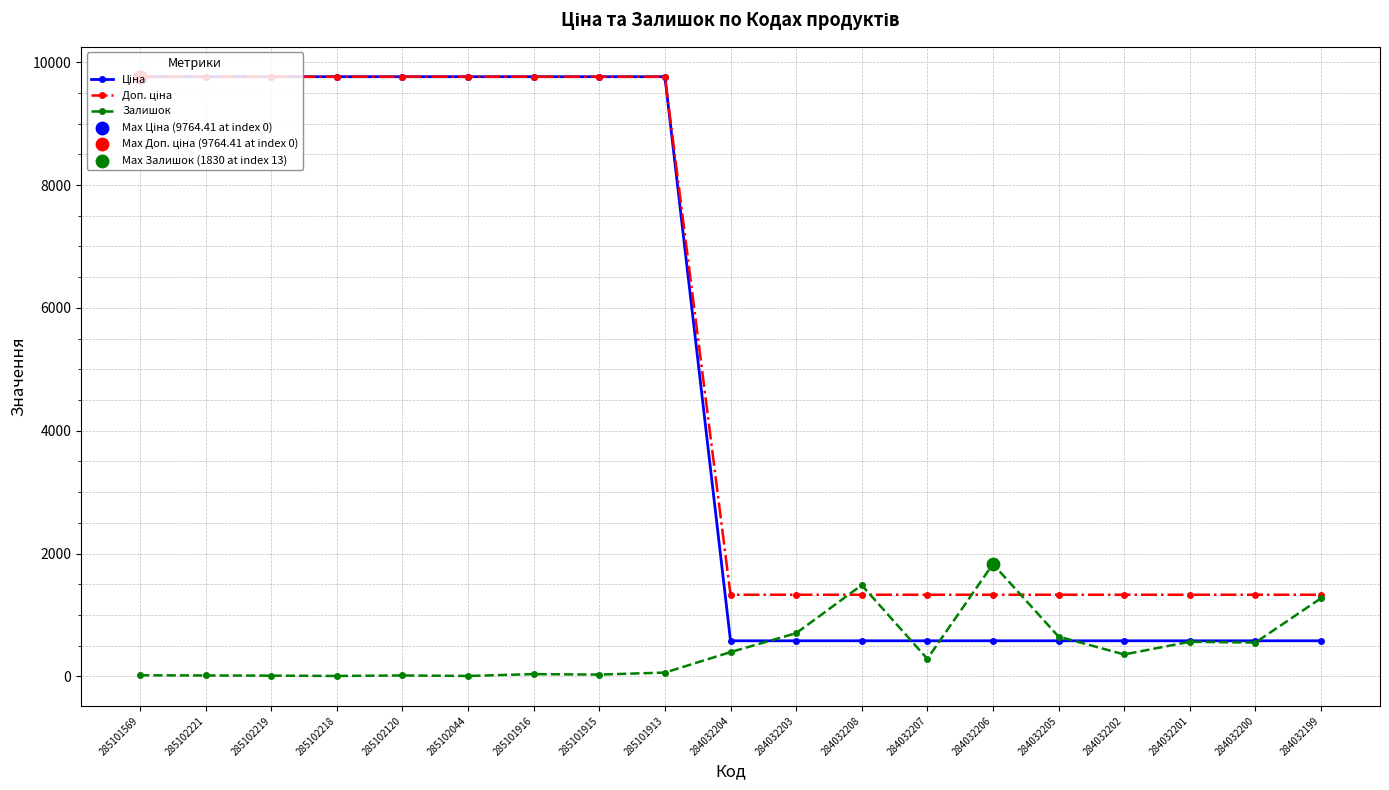

What is the spread (max minus min) of values at 284032202?

972.3